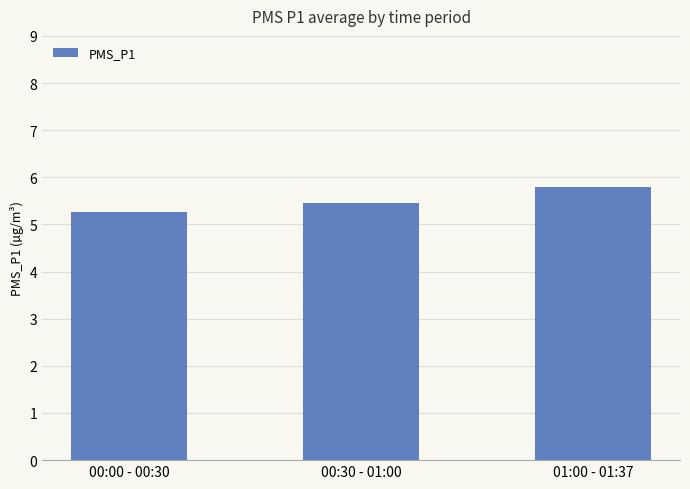

What is the greatest value displayed?

5.8